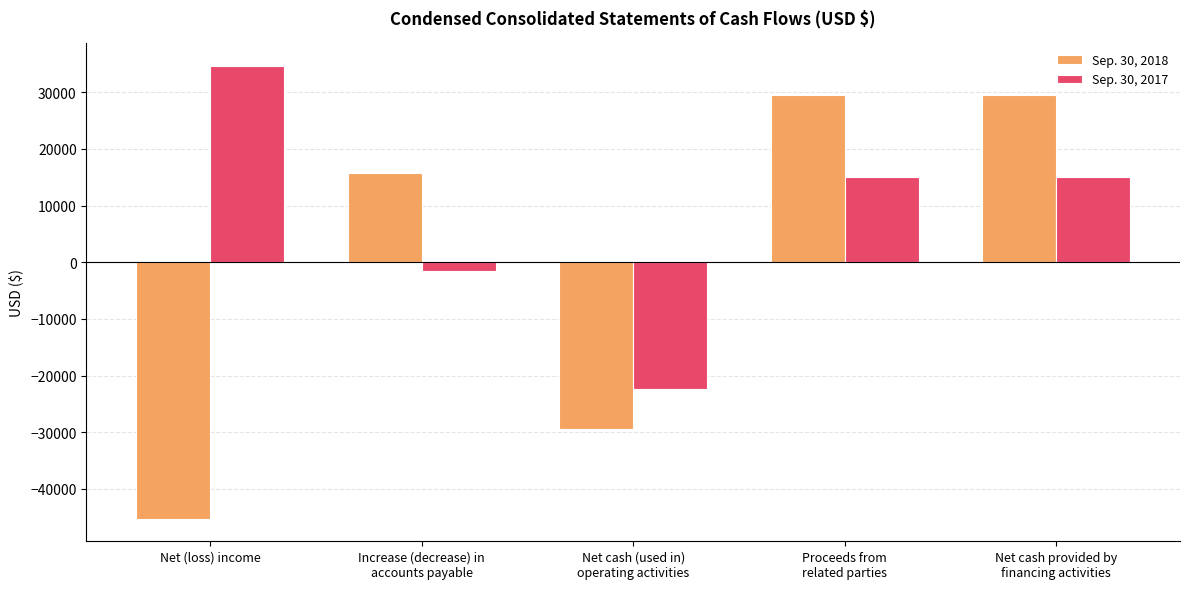

Is it true that Sep. 30, 2017 equals 34725 at Net (loss) income?

True